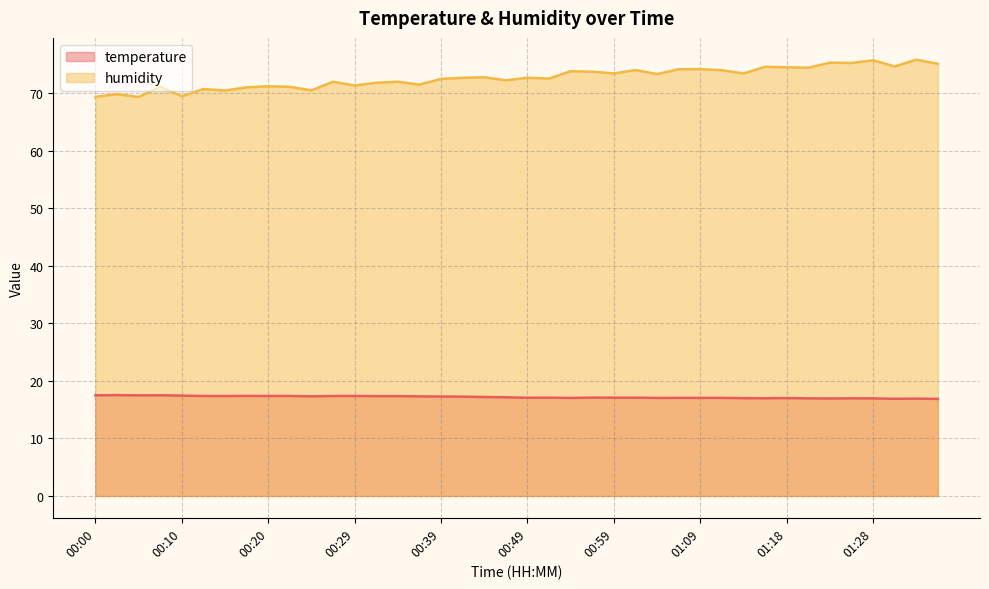

What is the label of the 32nd point from the left?

01:16